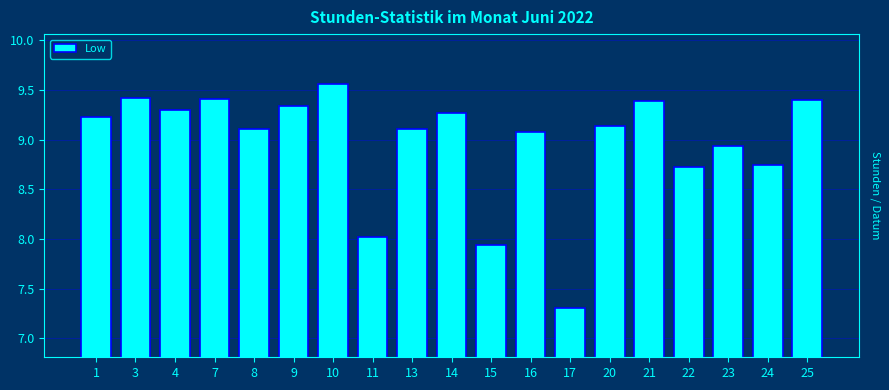

Read the value at 3.

9.4